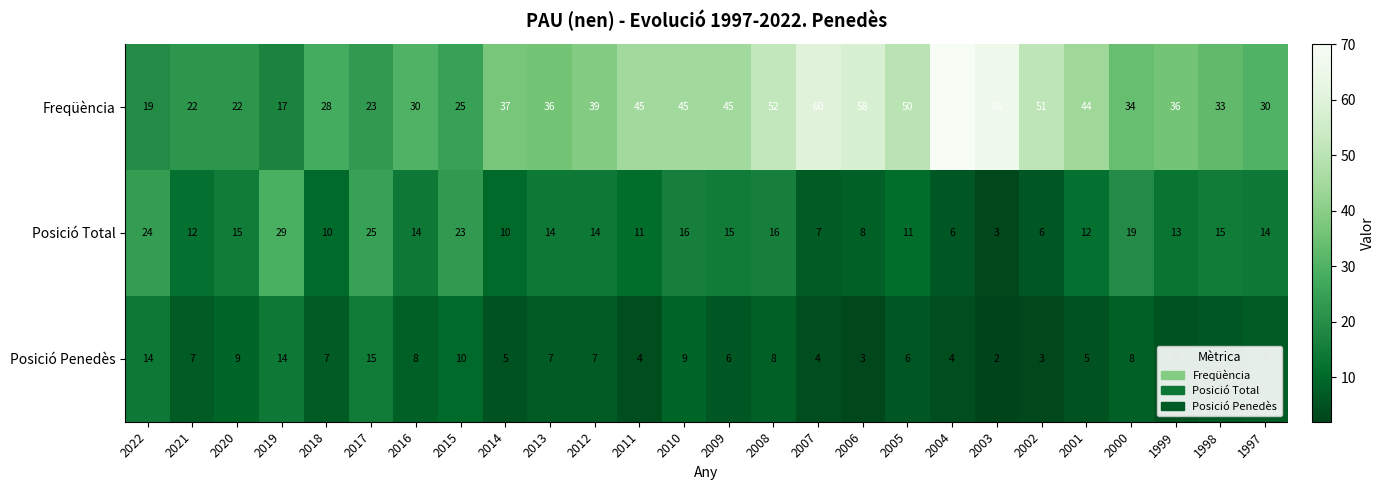

What is the approximate value of Posició Total at 2018, to the nearest 5?

10